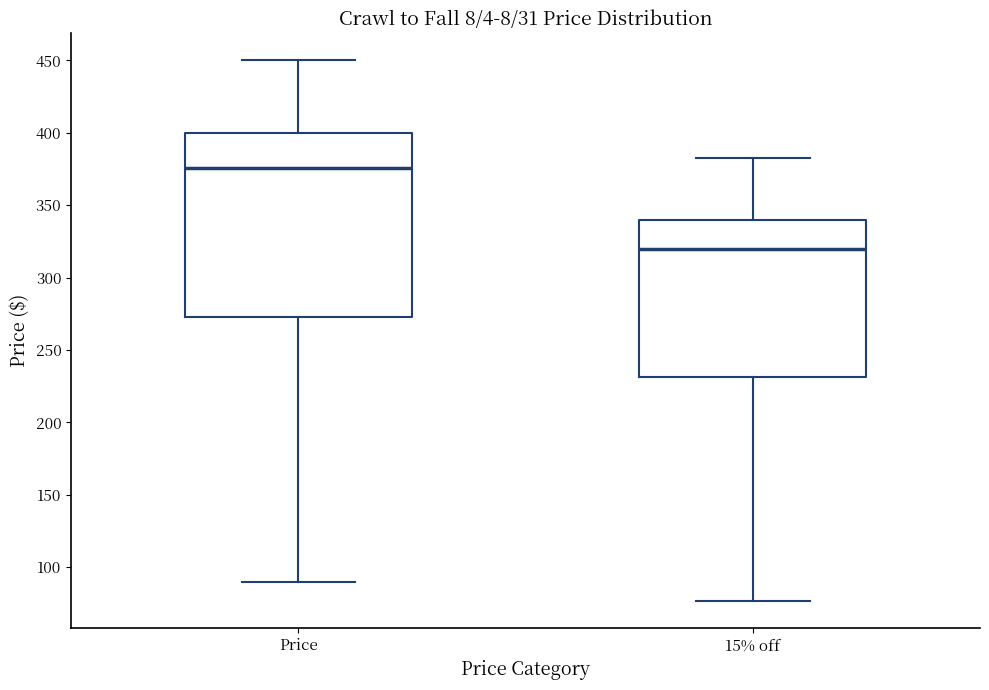

Reading left to right, transcribe this box plot: for each box, give where its median line is, the range the box spans, and where its two whiskers end, as read against the y-axis. The values are not printed on the chart, so give them approximately, as read against the axis.

Price: median 375, box 270 to 400, whiskers 90 to 450
15% off: median 320, box 230 to 340, whiskers 75 to 380